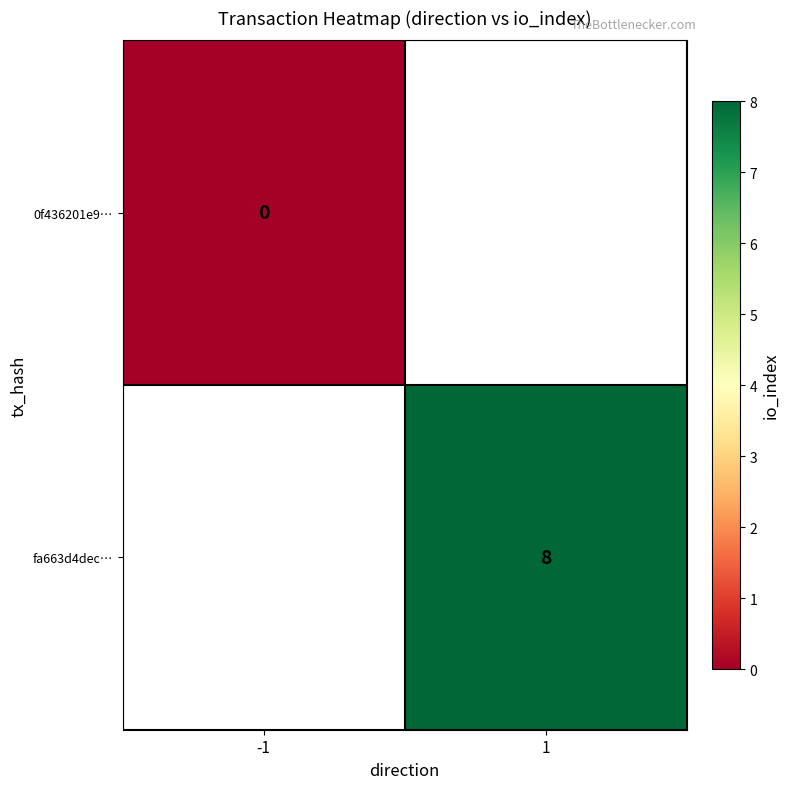

The fa663d4dec… series shows 8 at 1. True or false?

True